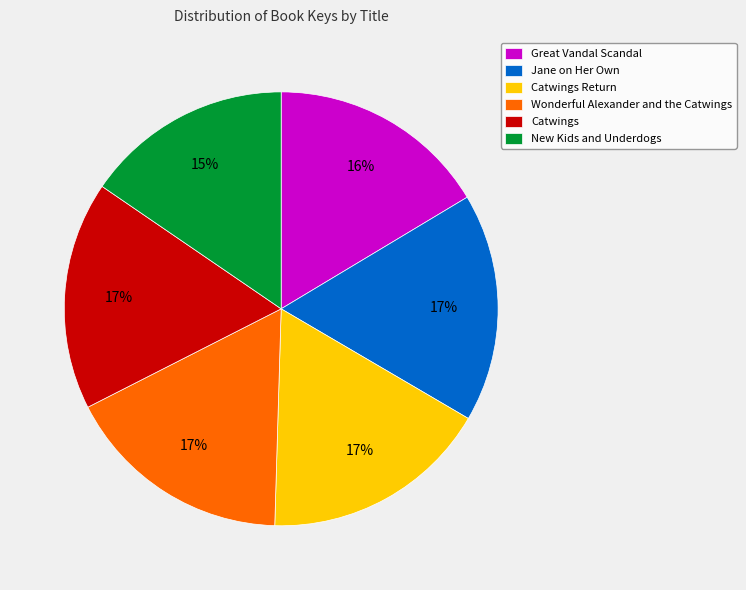

How many segments does this pie chart have?

6